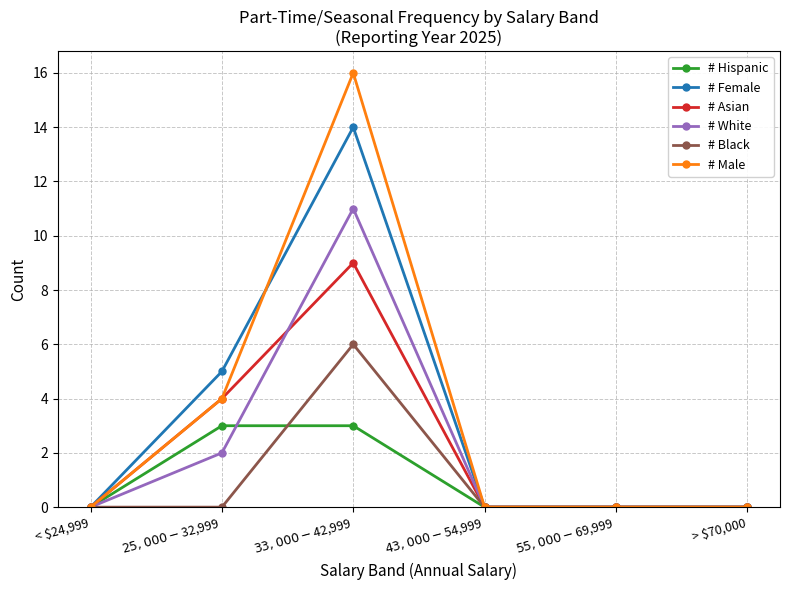

What is the label of the 4th point from the right?

$33,000 - $42,999